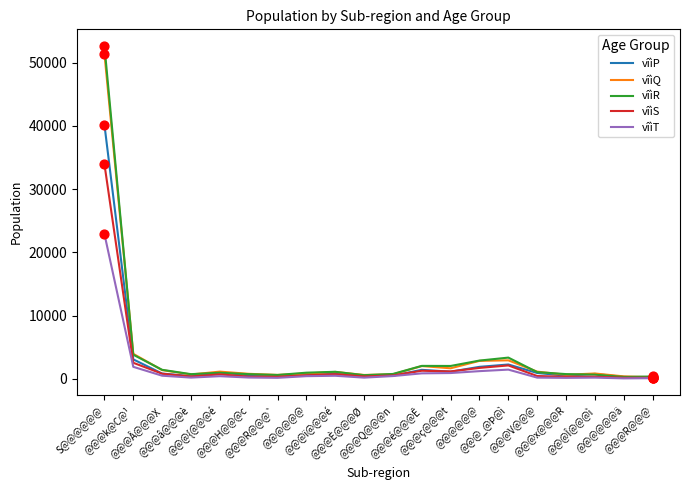

How many lines are shown in the chart?

5